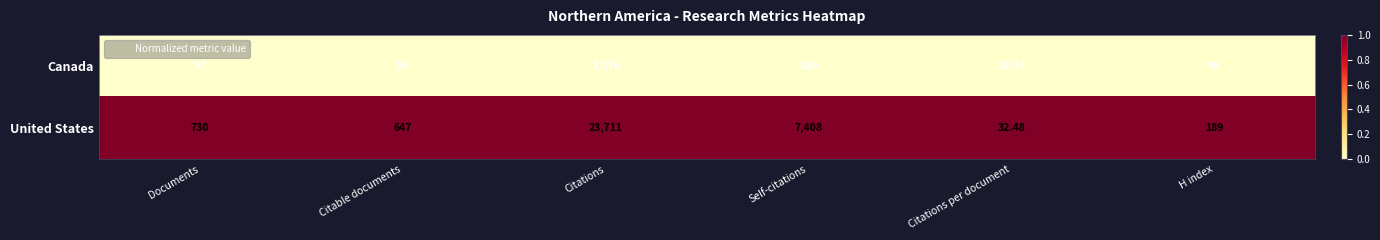

Rank the series by their maximum value, from lowest to highest.

Canada, United States